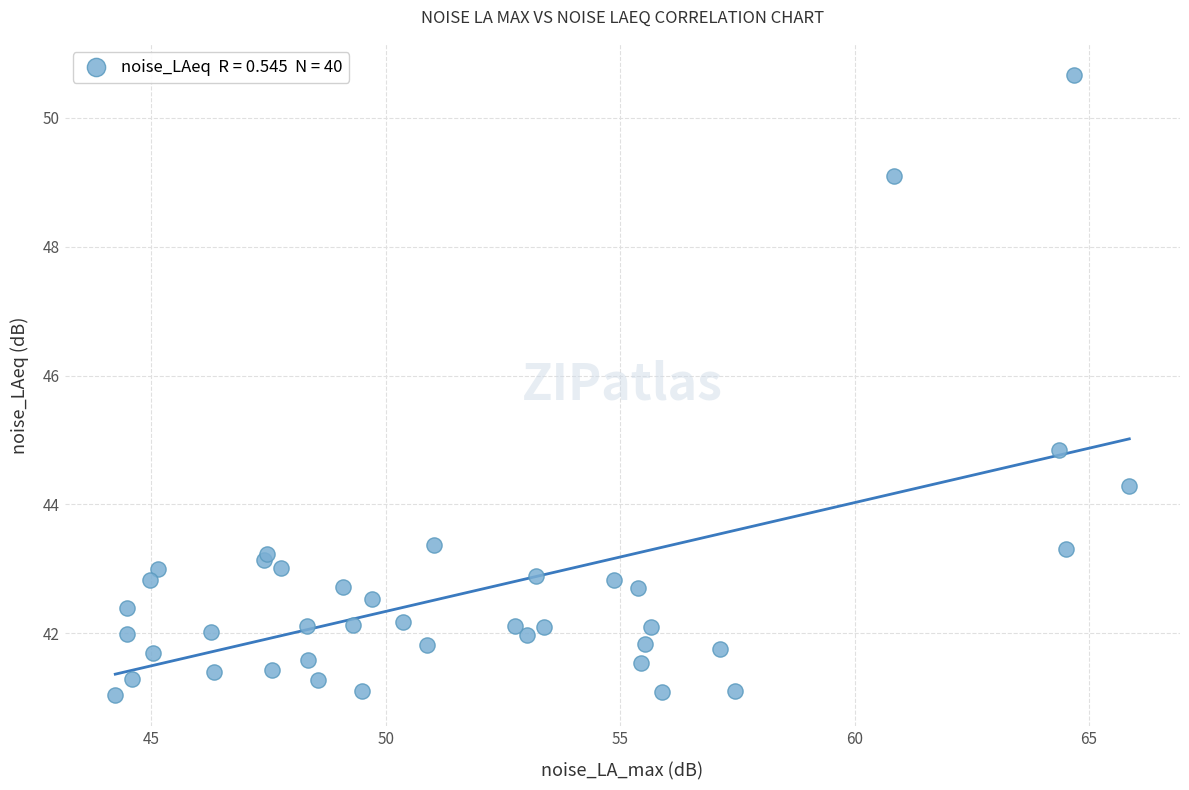

What Y value in the scatter plot is closest to 45?

44.8